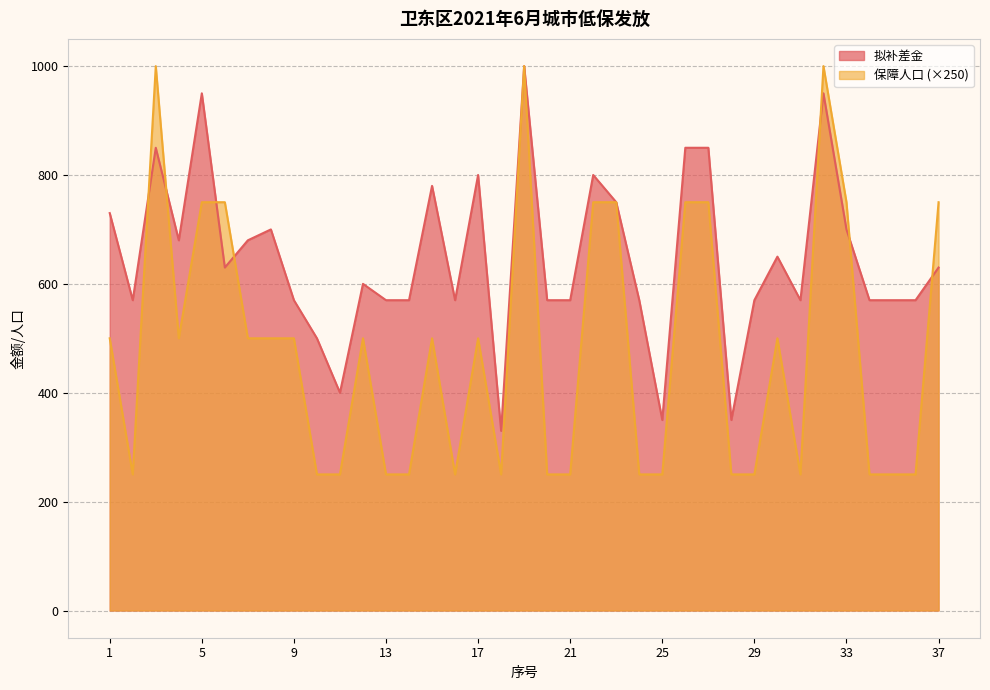

Where does the 拟补差金 series first go above 600?

1